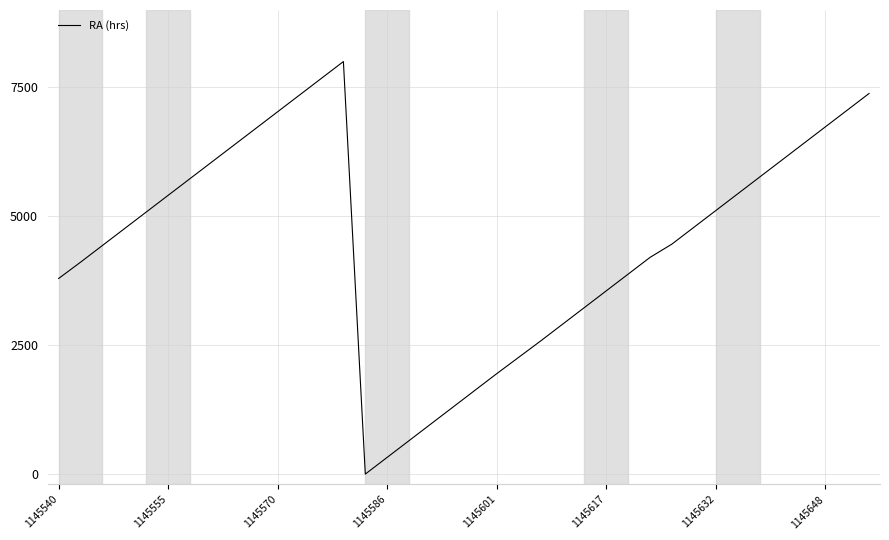

What is the maximum value shown in the chart?

8000.0